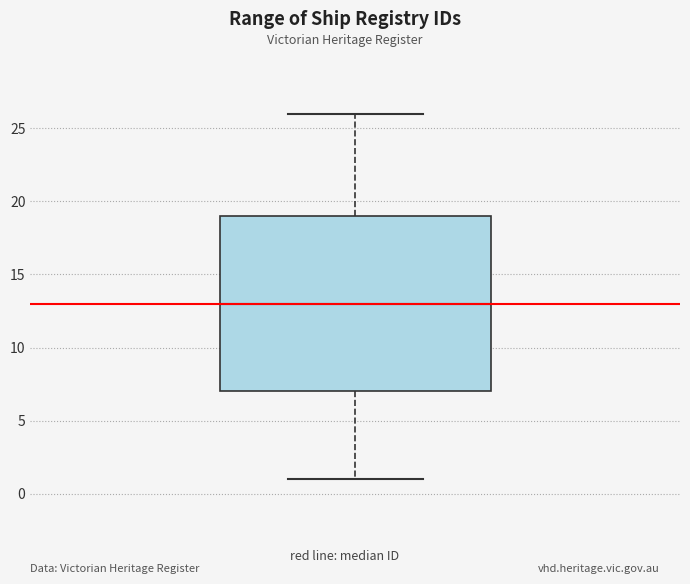

Read this box plot against the y-axis: the position of the median line, the range covered by the box, and the ends of both whiskers. The values are not printed on the chart, so give them approximately, as read against the axis.

median 13, box 7 to 19, whiskers 1 to 26